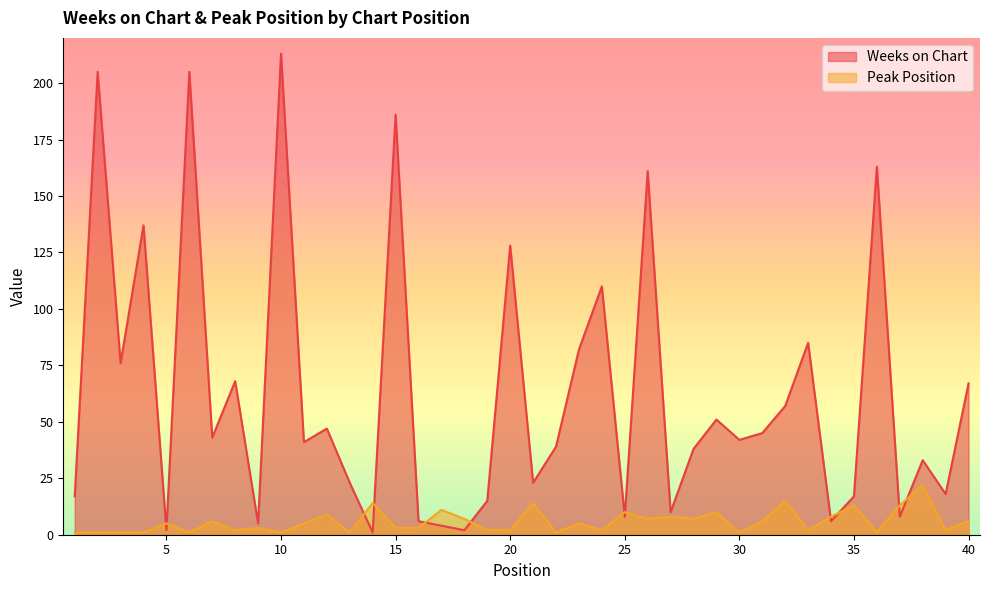

What is the difference between the second highest and minimum values in the Peak Position series?

14